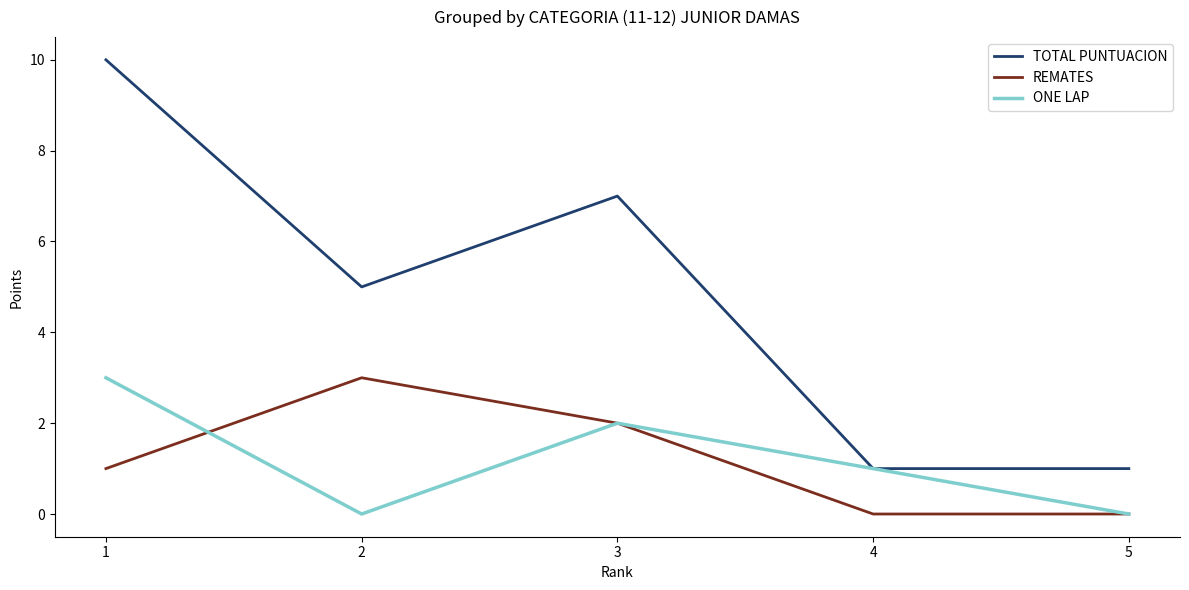

Which series has the largest range (max minus min)?

TOTAL PUNTUACION